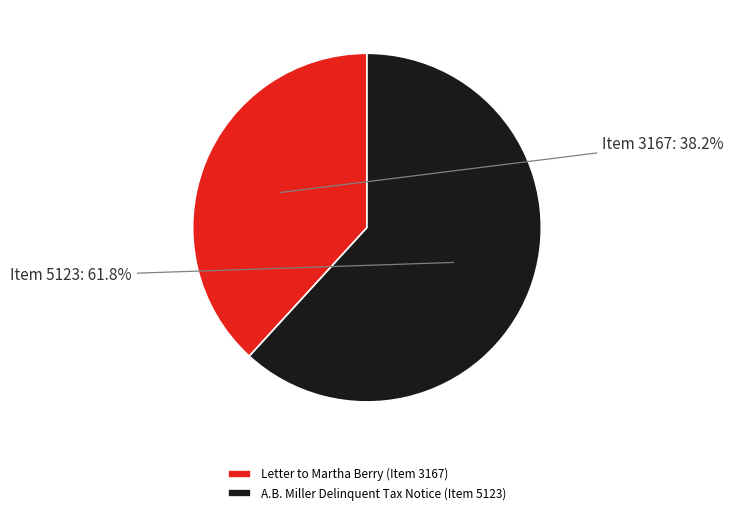

Is there any slice that represents more than half of the pie?

Yes